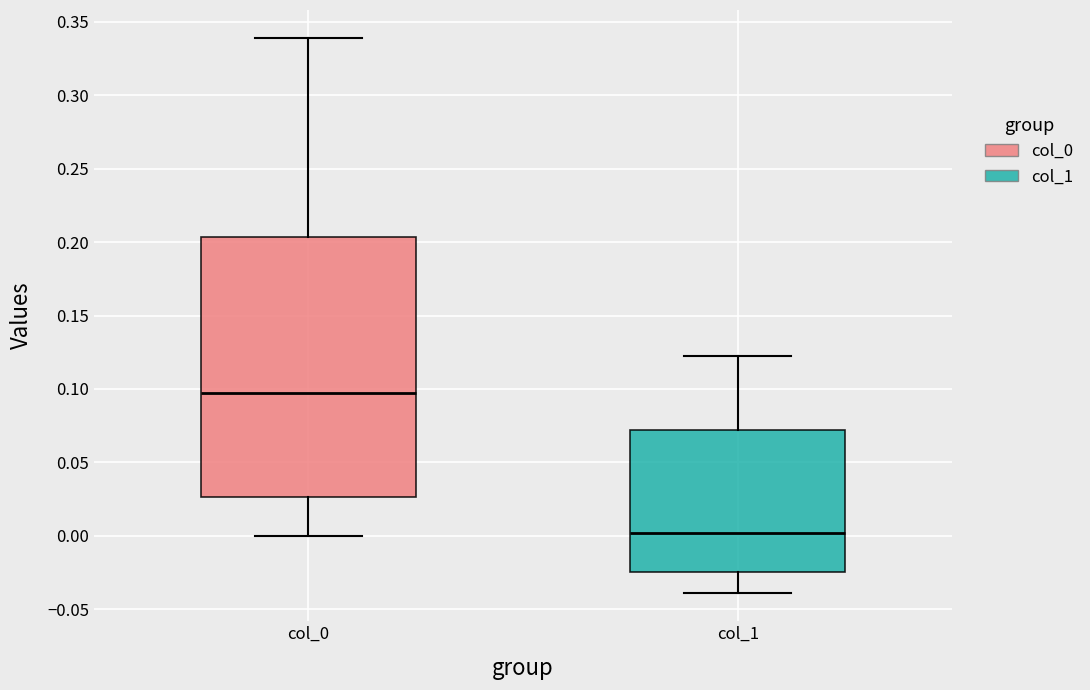

Which box has the lowest median line?

col_1